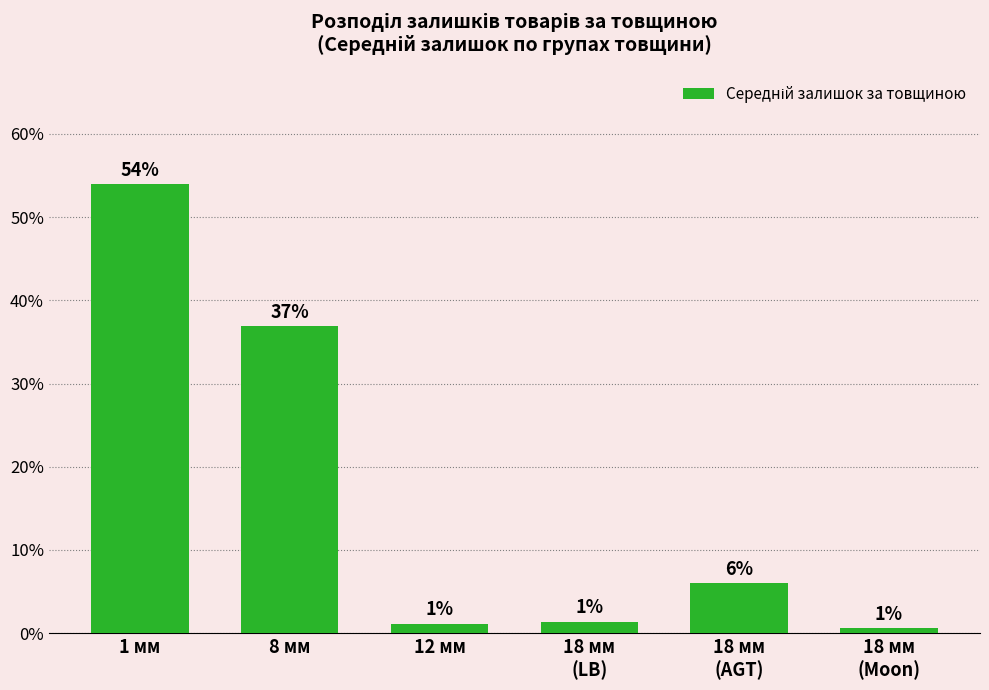

How many bars are there in total?

6